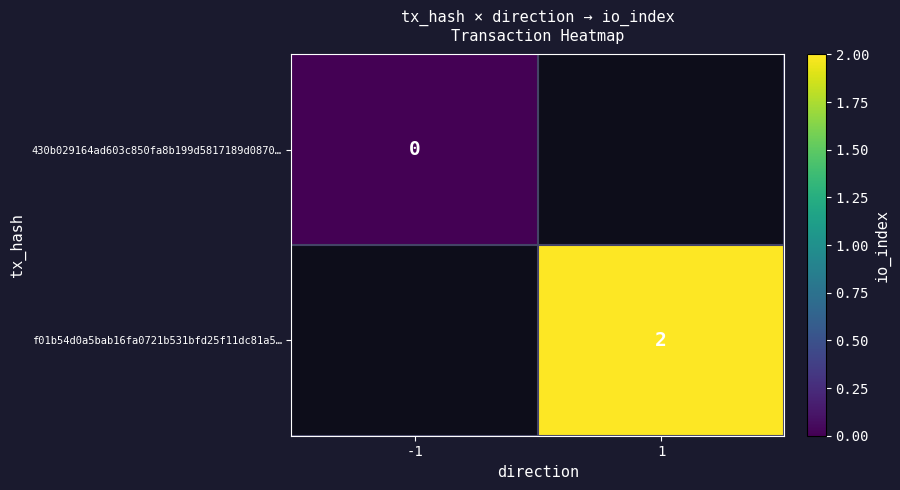

At how many categories does at least one series exceed 1?

1